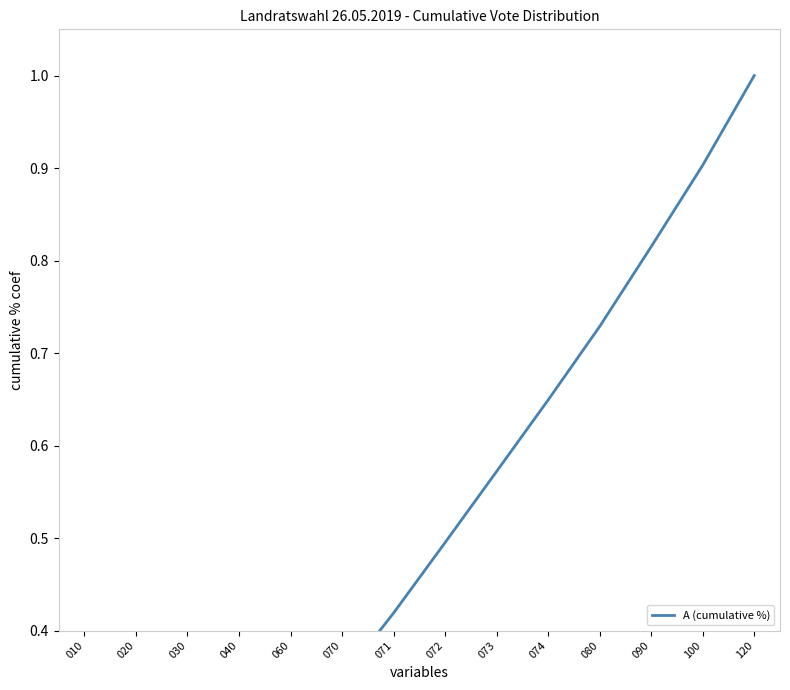

What is the change in value from 070 to 080?

+0.4